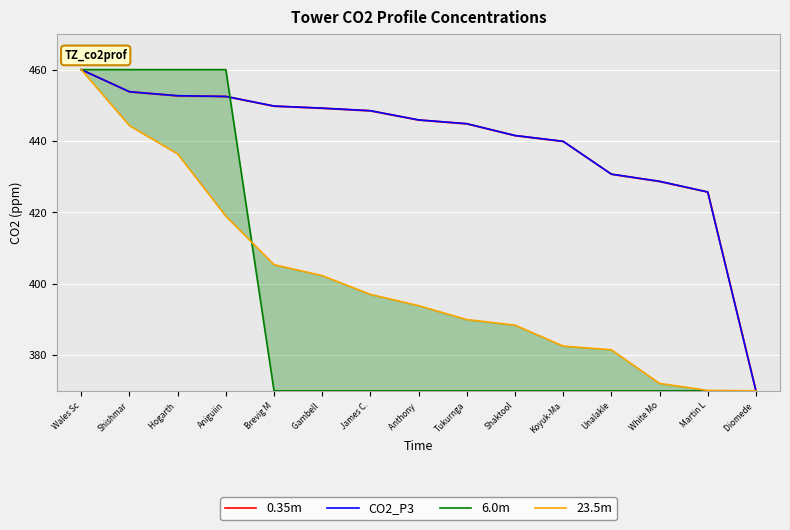

What is the lowest value of the 0.35m series?

370.0